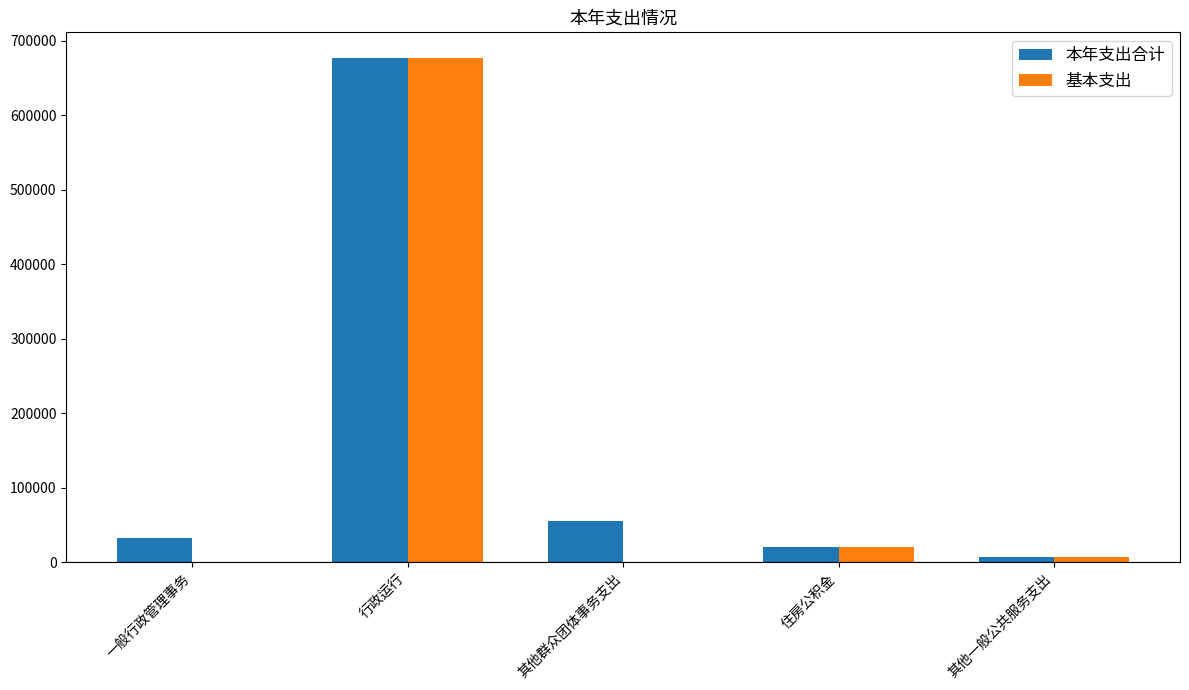

Which series has the largest range (max minus min)?

基本支出